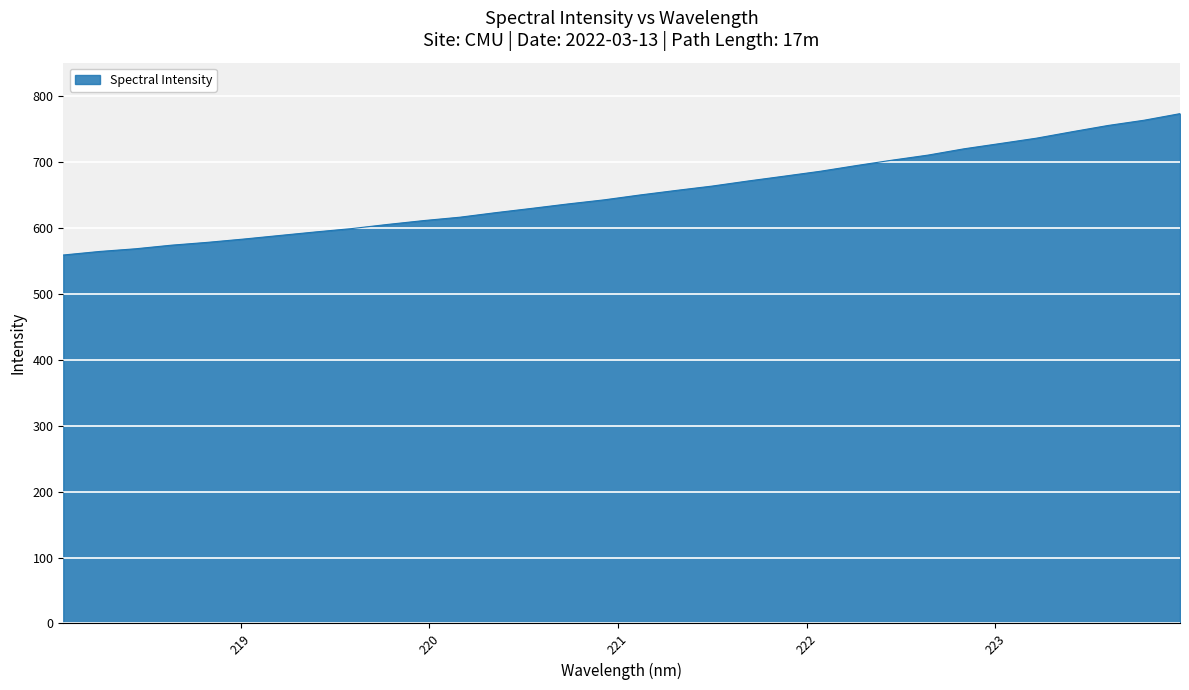

What is the minimum value shown in the chart?

558.9